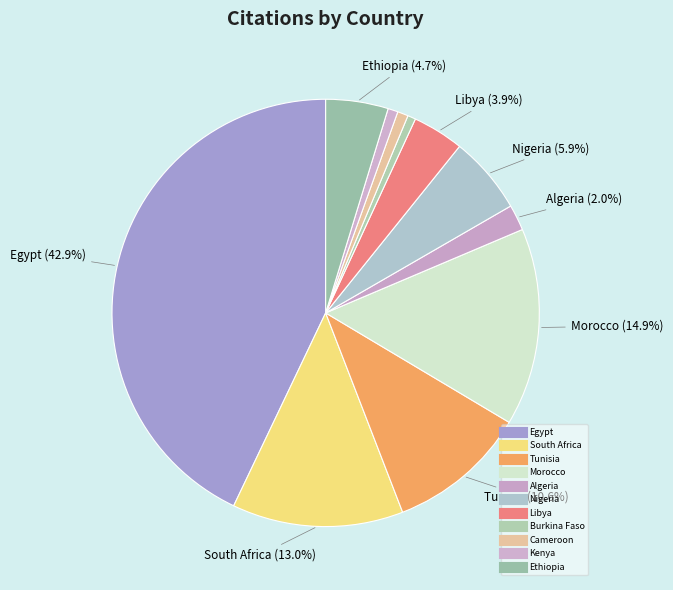

What is the largest slice in the pie chart?

Egypt